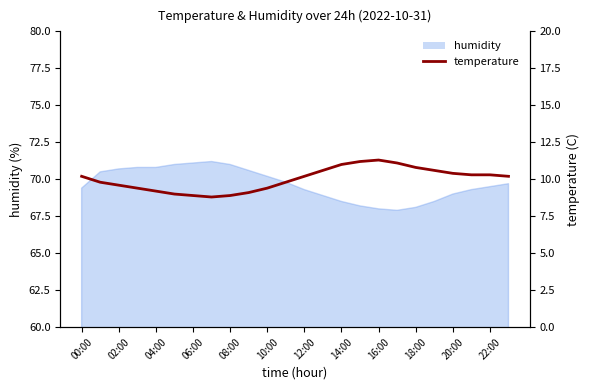

True or false: the data shows 4.1 at 20:00.

False